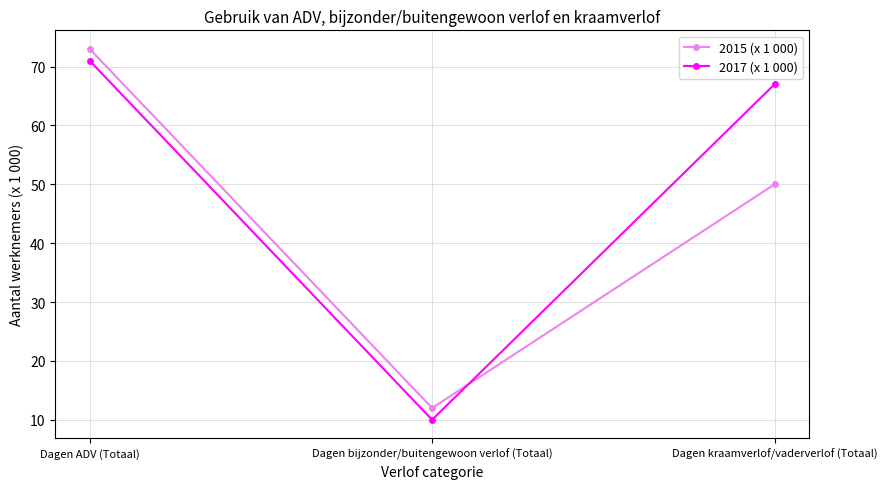

What is the approximate value of 2017 (x 1 000) at Dagen ADV (Totaal), to the nearest 5?

70